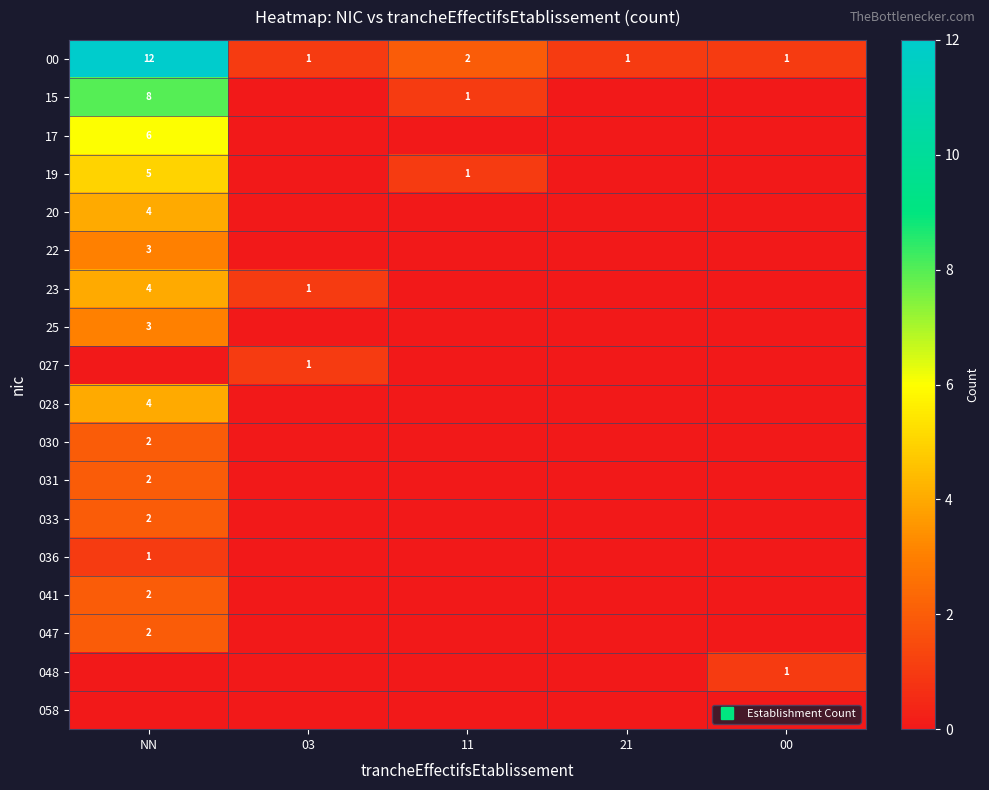

Is the value of 031 at 03 greater than the value of 19 at NN?

No